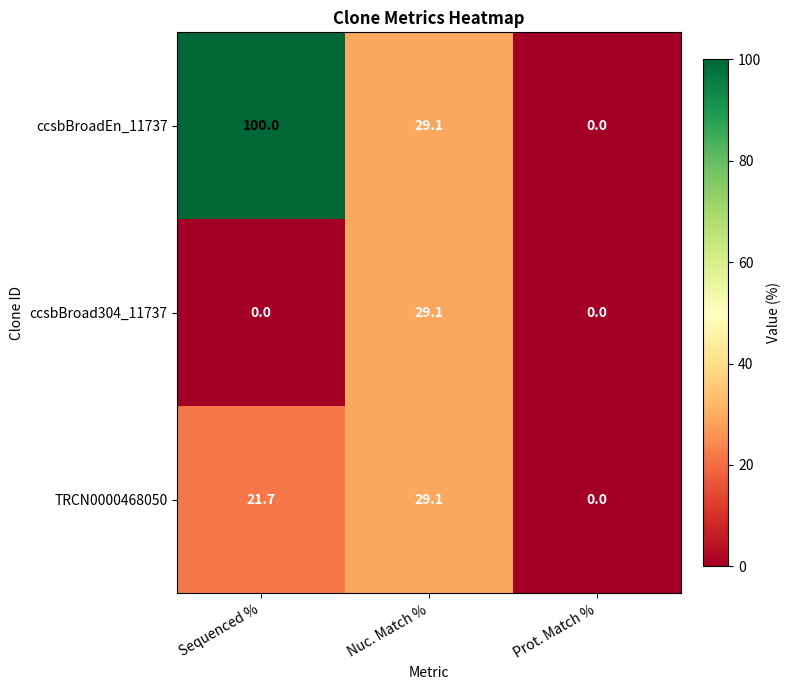

Which series has the widest spread of values?

ccsbBroadEn_11737